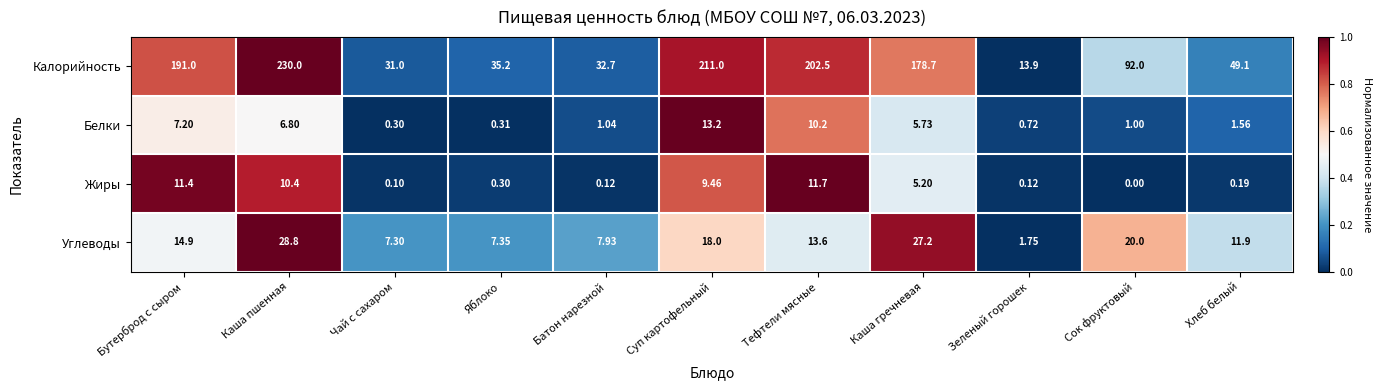

Rank the series by their maximum value, from lowest to highest.

Жиры, Белки, Углеводы, Калорийность